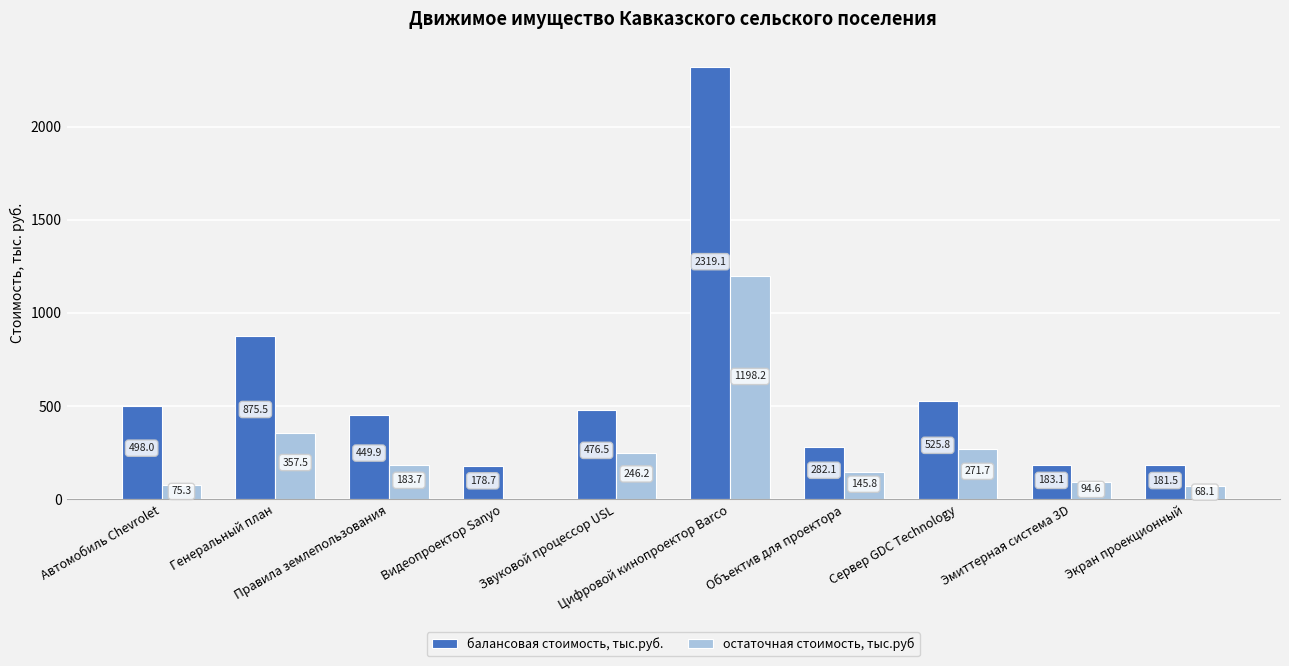

What is the sum of all балансовая стоимость, тыс.руб. values?

5970.2